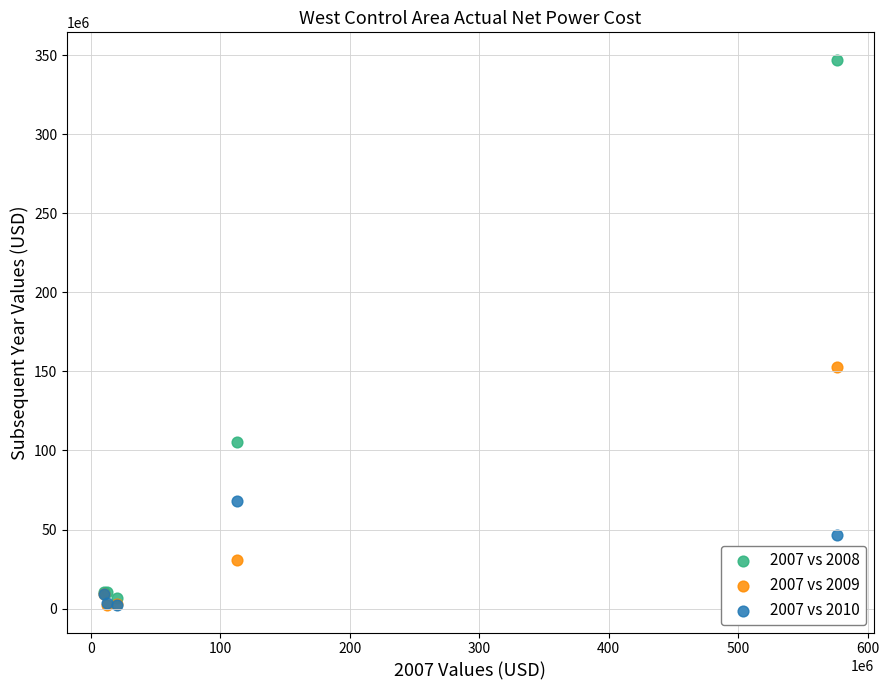

What are all the series names shown in the legend?

2007 vs 2008, 2007 vs 2009, 2007 vs 2010